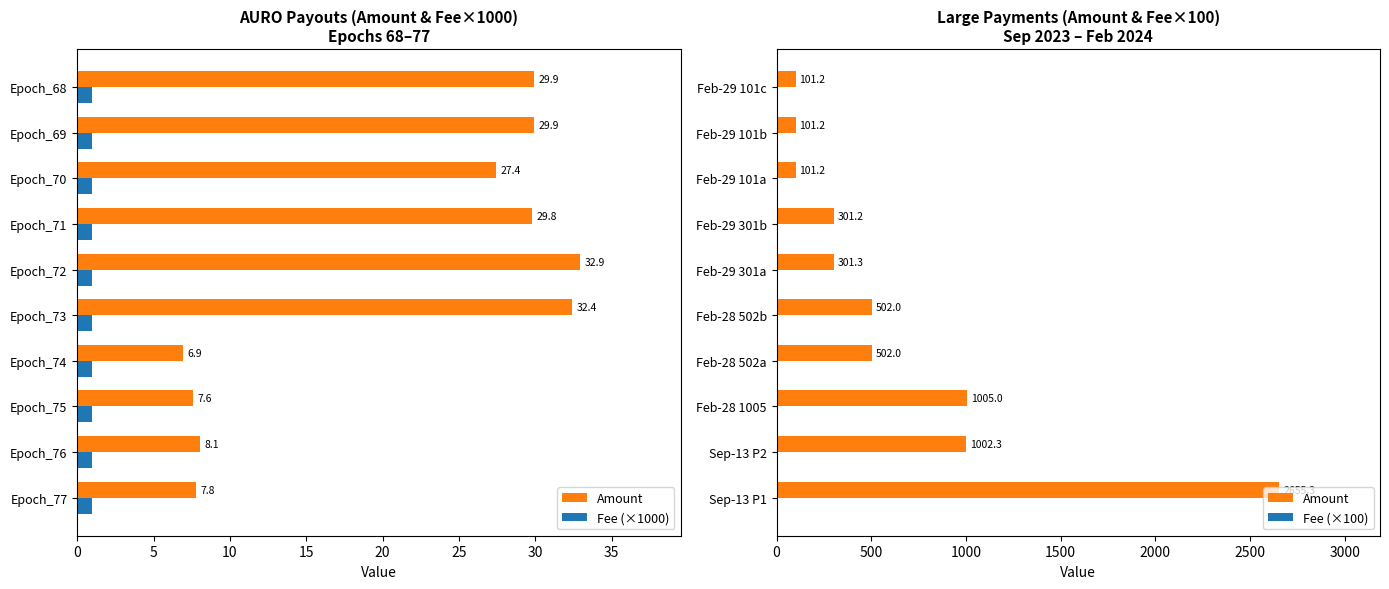

Does the chart contain stacked bars?

No